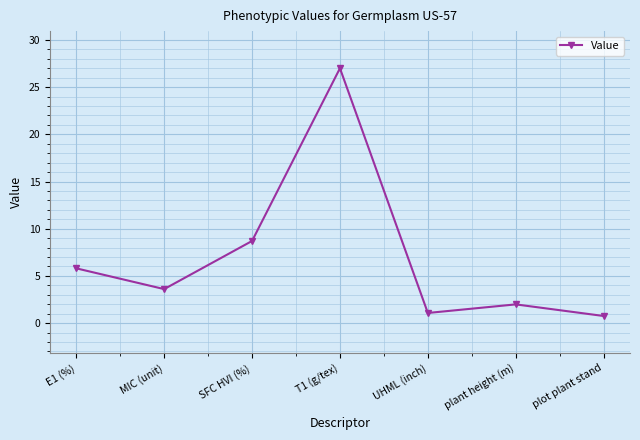

What is the sum of the values at SFC HVI (%) and UHML (inch)?

9.8